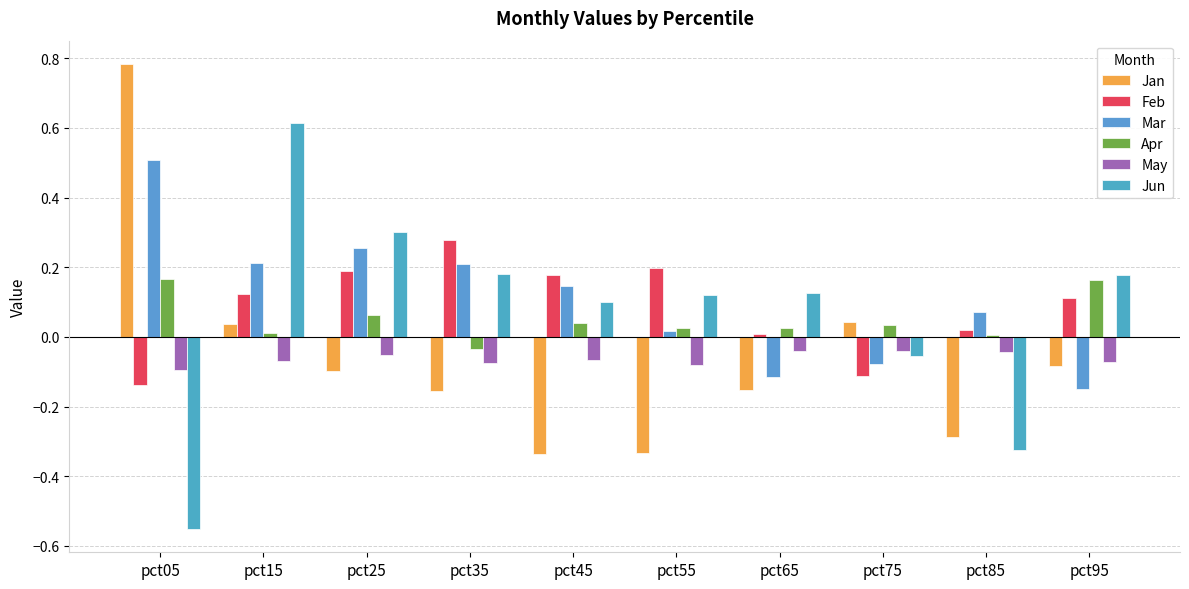

What is the greatest value displayed?

0.8